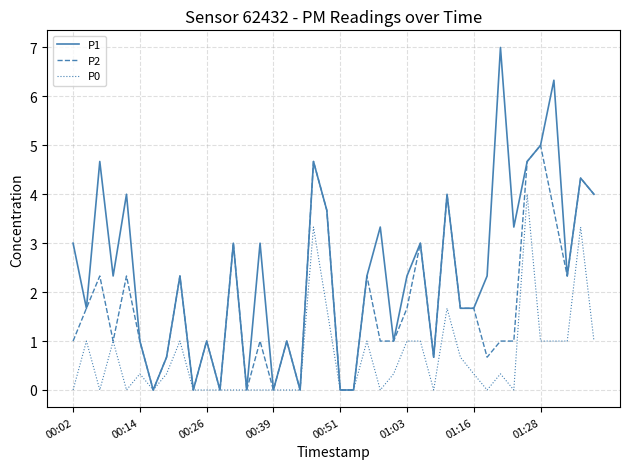

Which series has the largest total across all categories?

P1